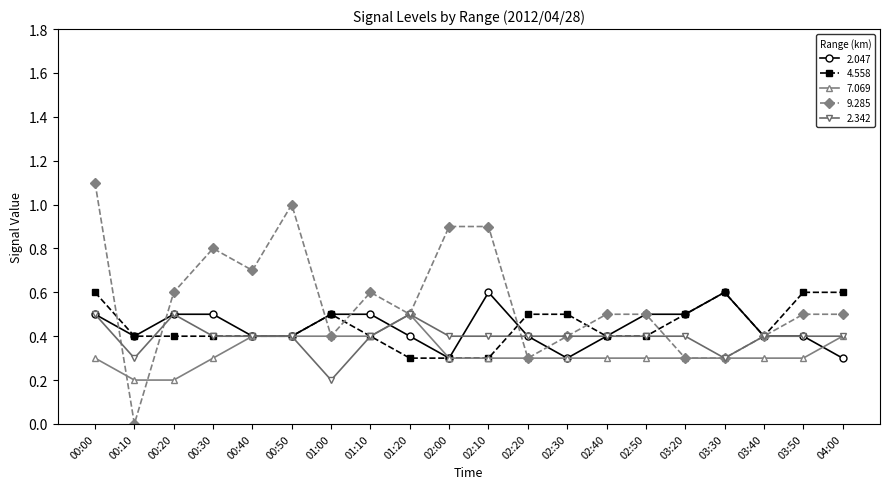

How many lines are shown in the chart?

5